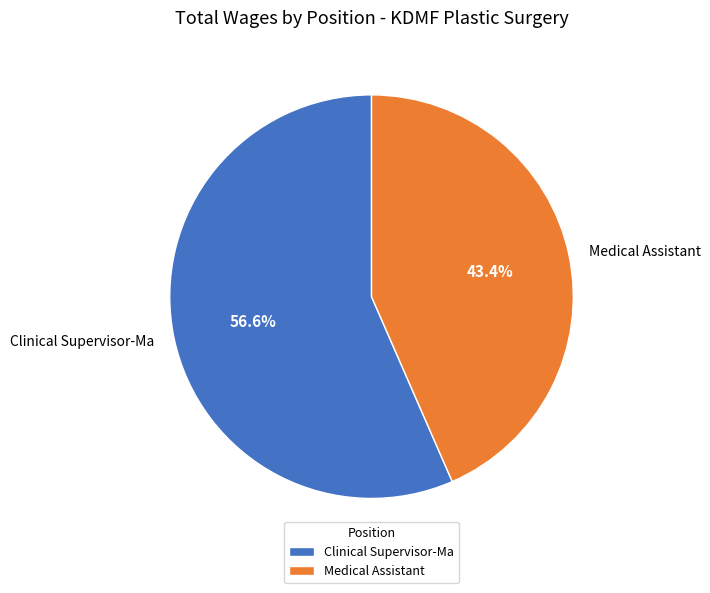

What is the largest slice in the pie chart?

Clinical Supervisor-Ma